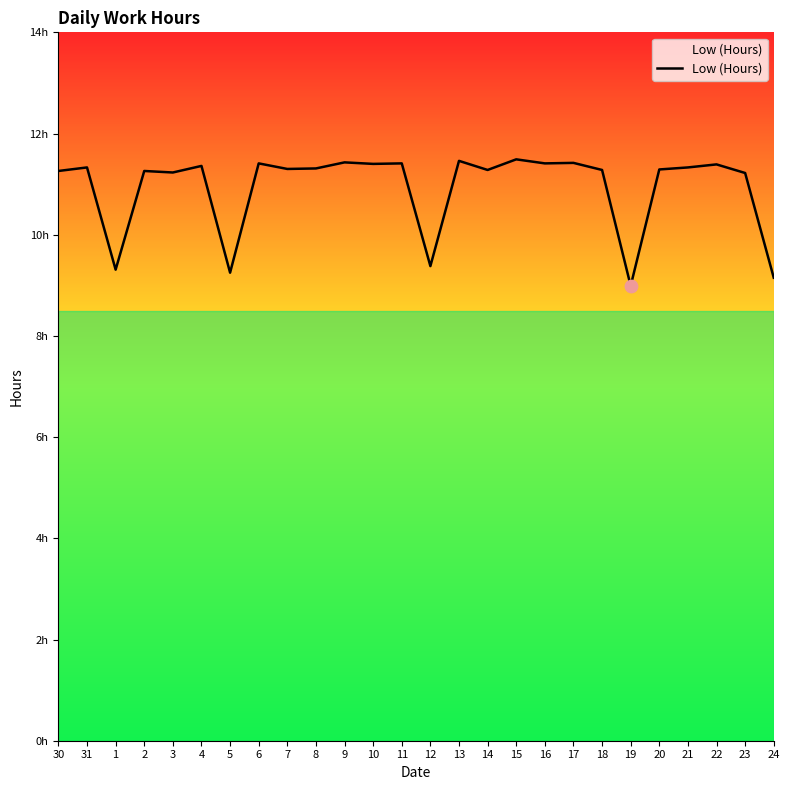

Is this an area chart (filled region under the line)?

Yes